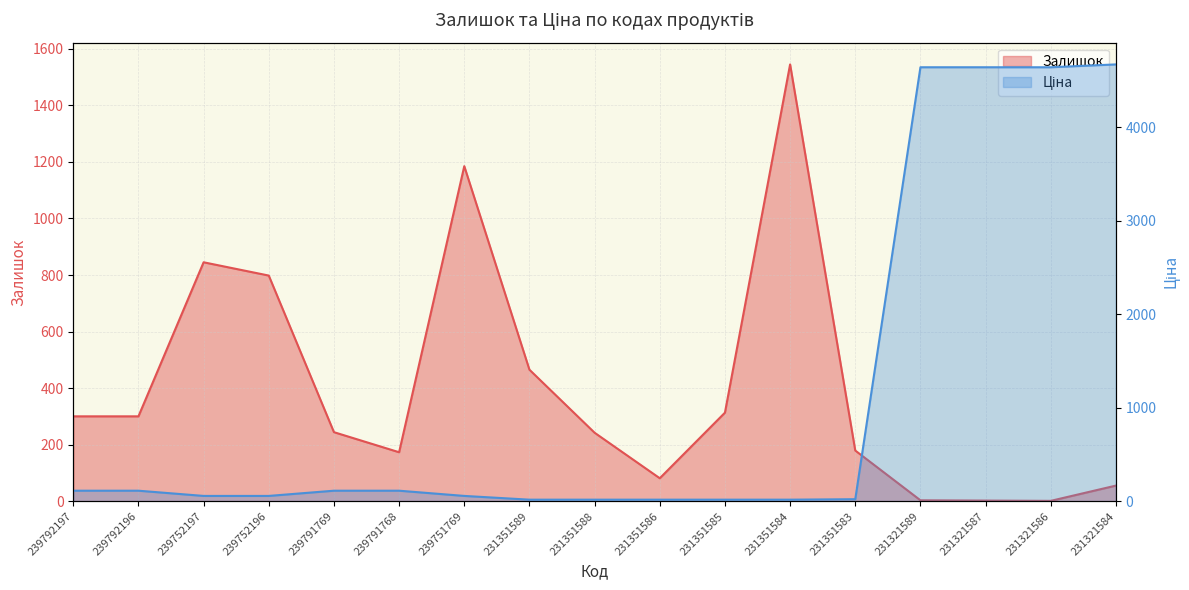

Which label corresponds to the largest value in the chart?

231321584